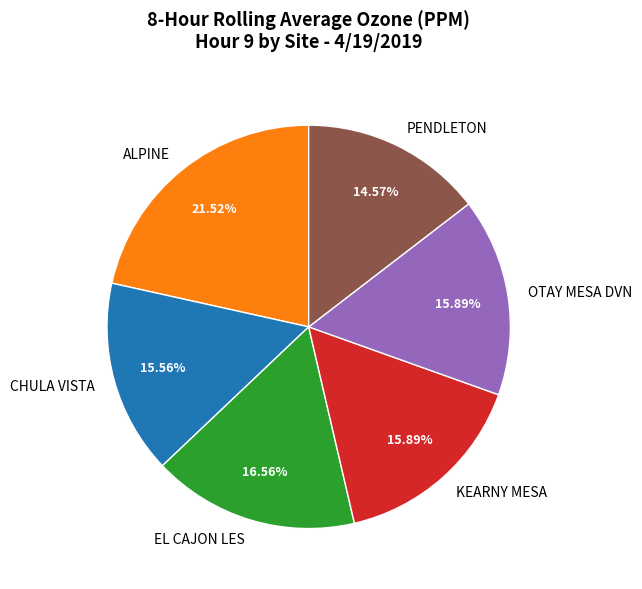

How much of the chart is everything except PENDLETON?

85.4%